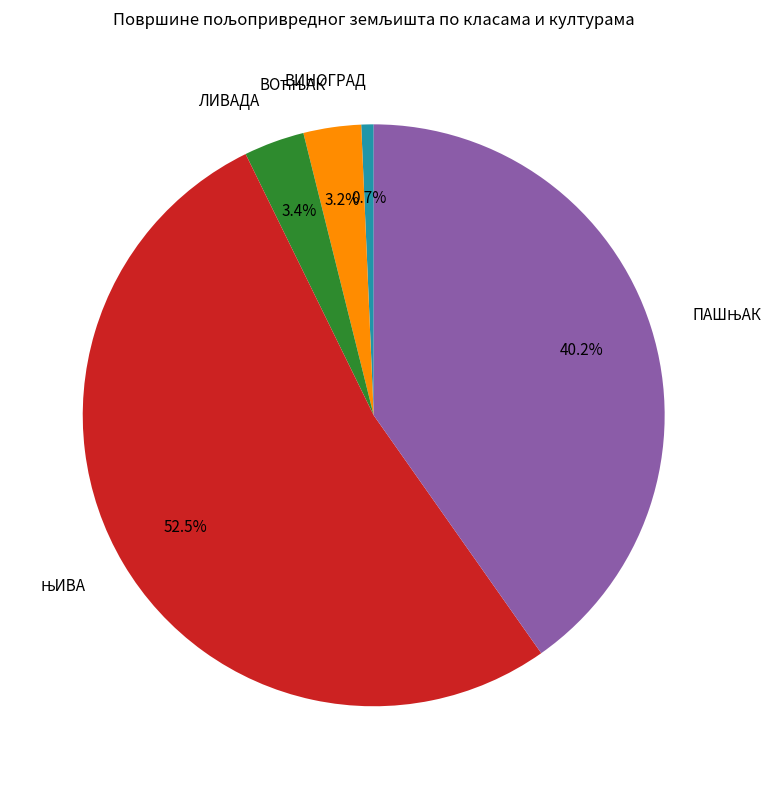

Which slice is the smallest?

ВИНОГРАД